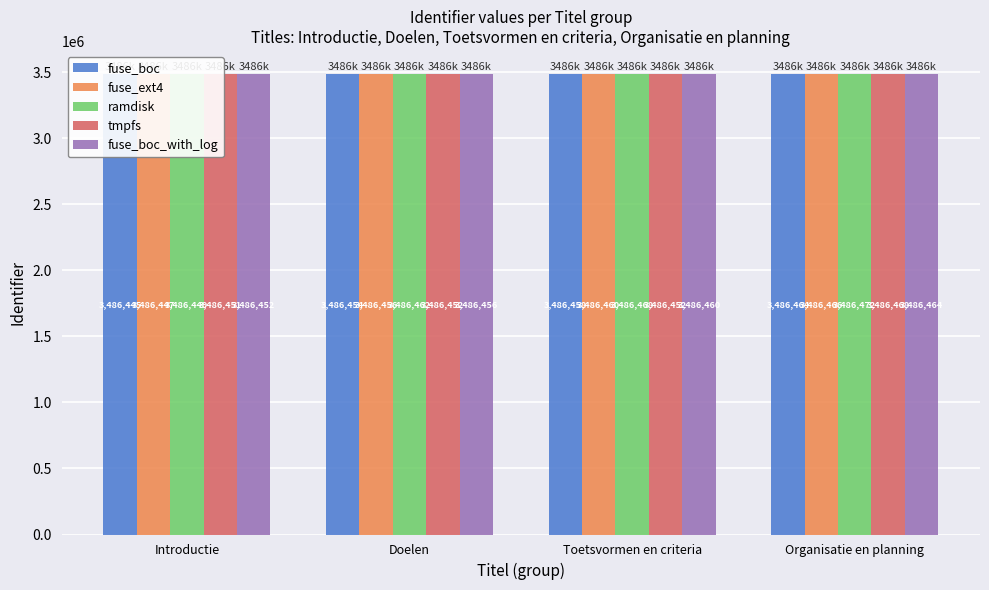

Count the number of data series in this chart.

5